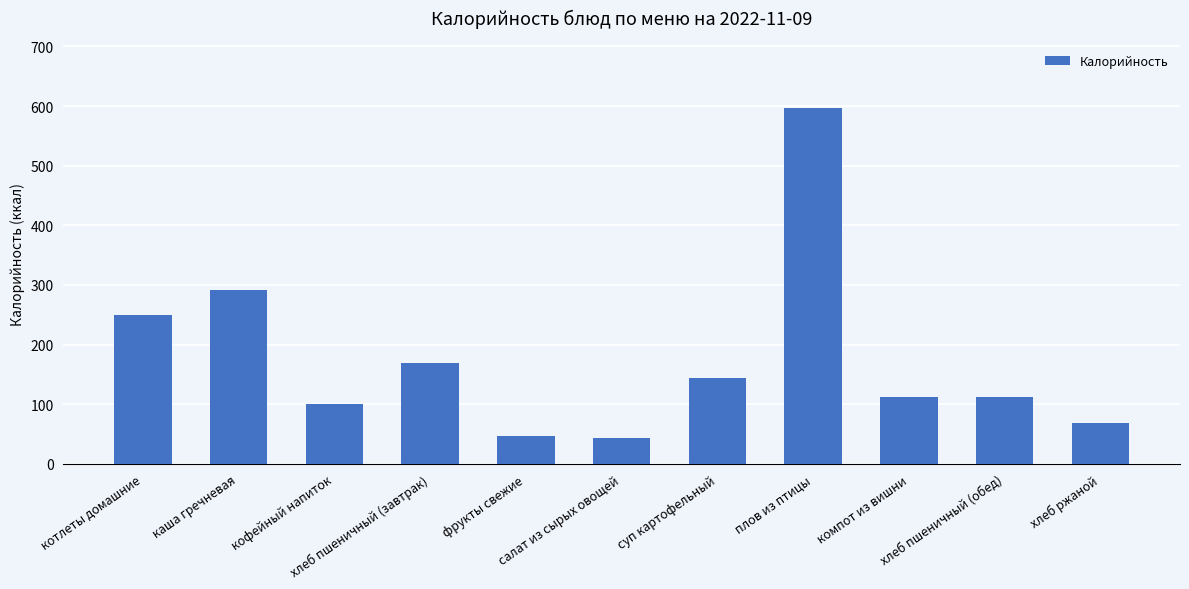

What is the difference between the maximum and second lowest values?

550